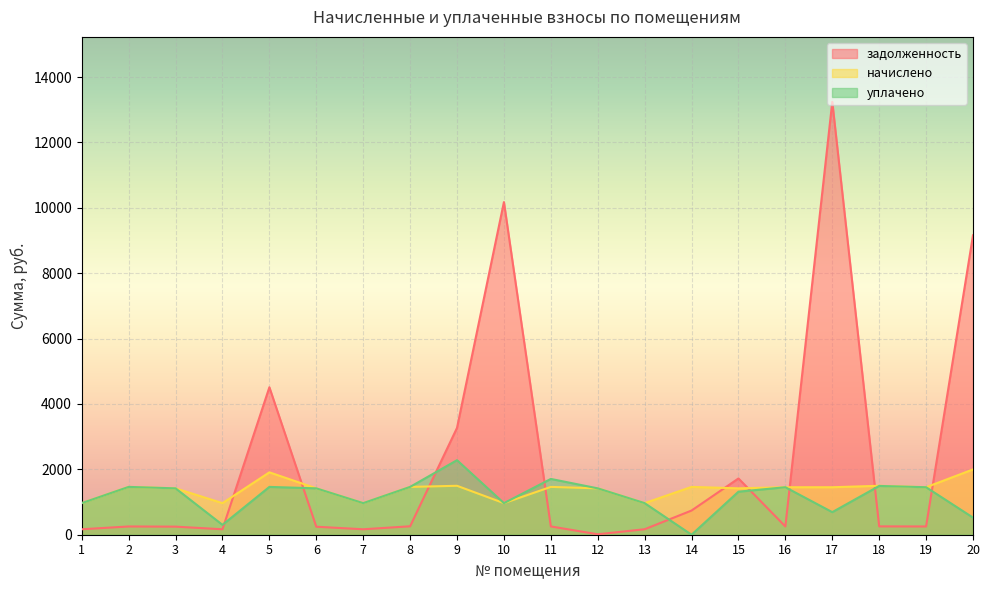

At which category is the sum across all series the highest?

17